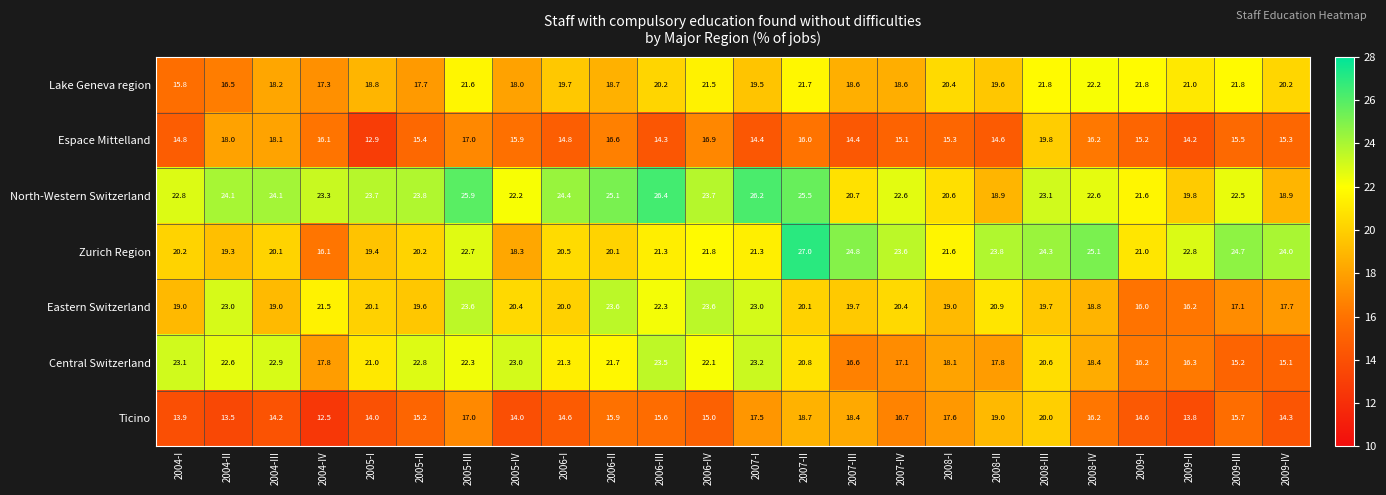

Rank the series at 2006-I from highest to lowest value.

North-Western Switzerland, Central Switzerland, Zurich Region, Eastern Switzerland, Lake Geneva region, Espace Mittelland, Ticino